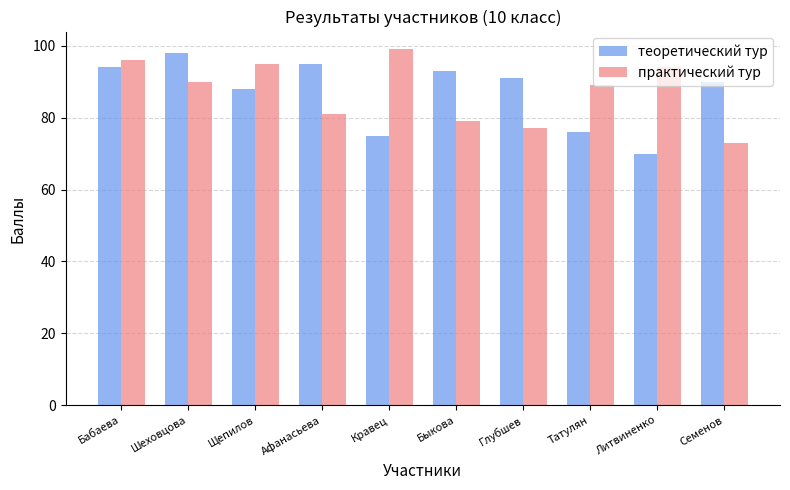

Rank the series at Афанасьева from lowest to highest value.

практический тур, теоретический тур